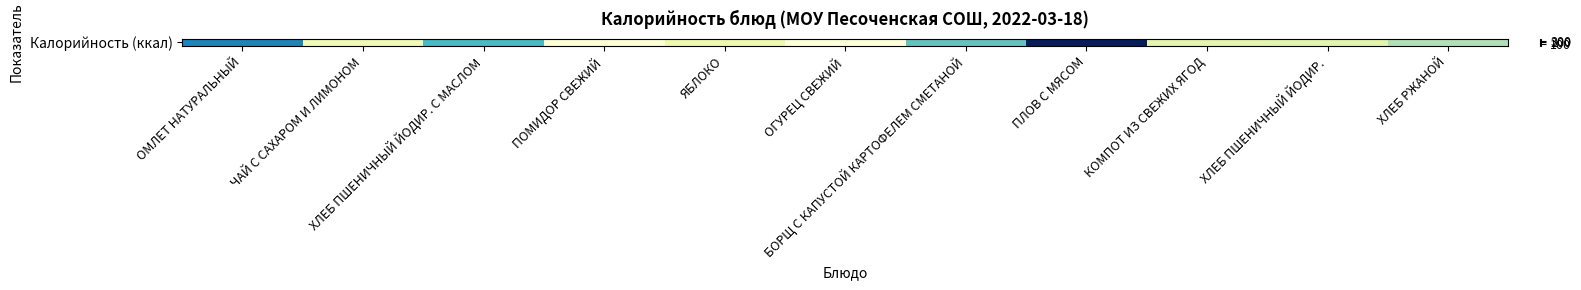

Read the value at ПЛОВ С МЯСОМ, to the nearest 50.

400